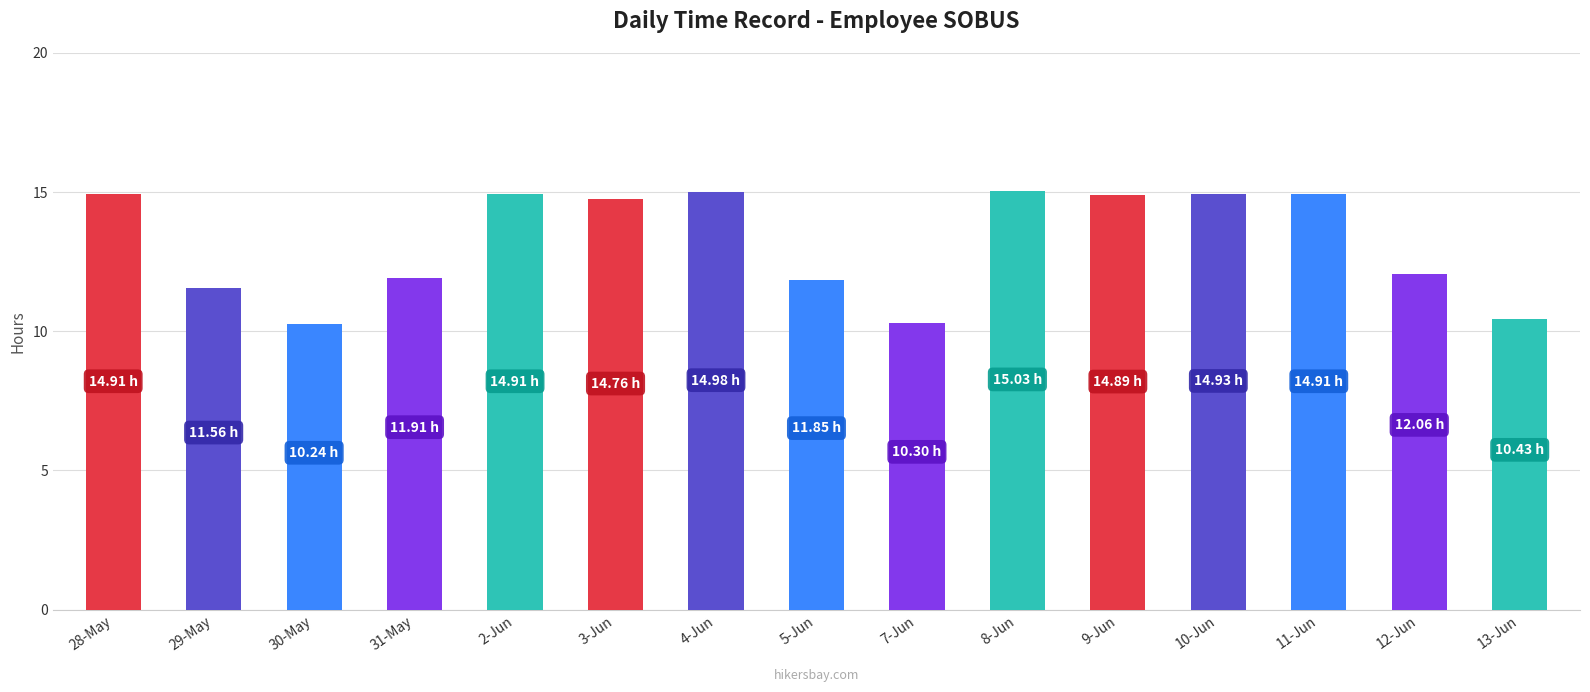

What is the change in value from 10-Jun to 12-Jun?

-2.9